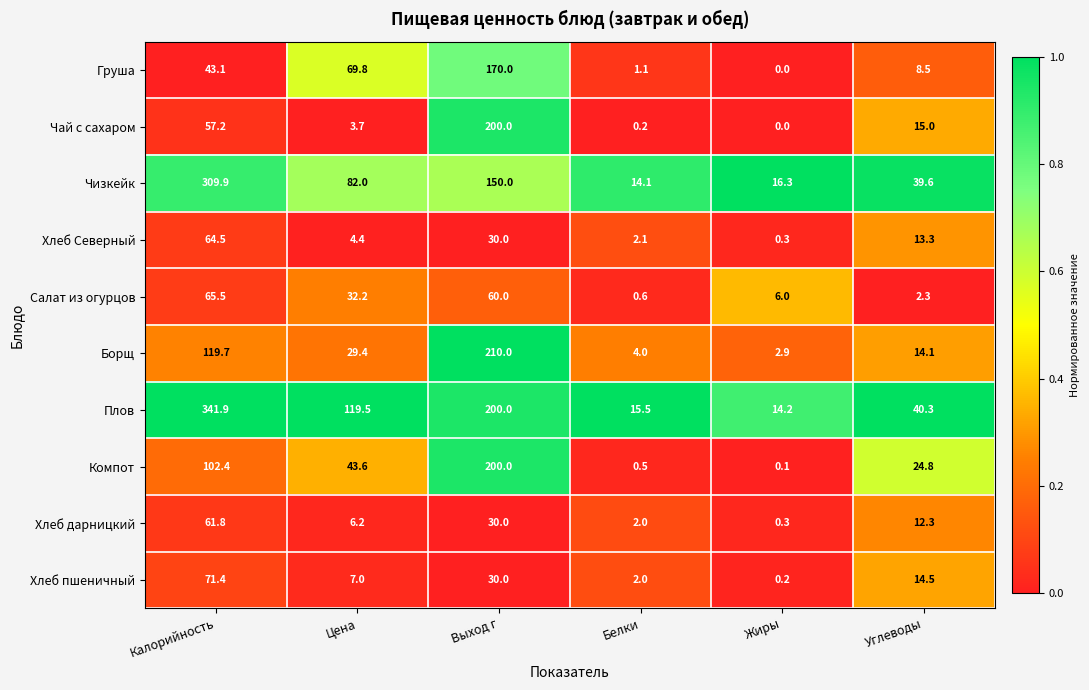

What is the difference between the Компот values at Цена and Жиры?

43.5